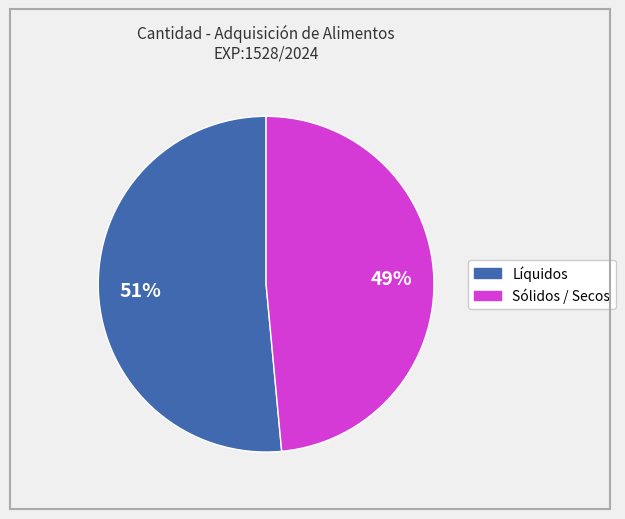

Does any single category account for the majority?

Yes